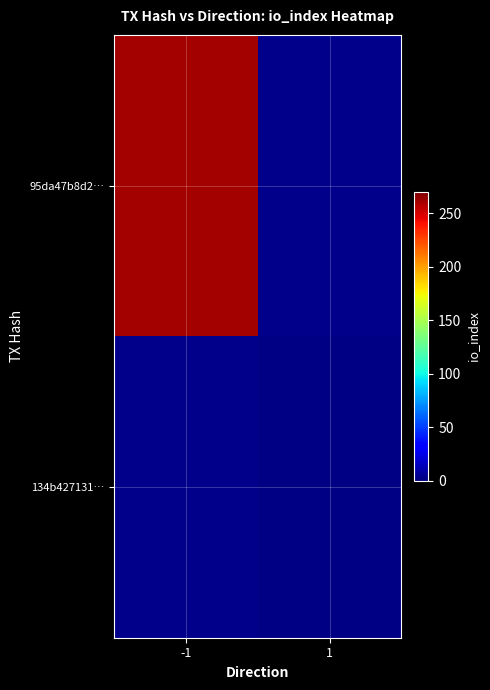

Which has a higher value, 1 or -1?

-1